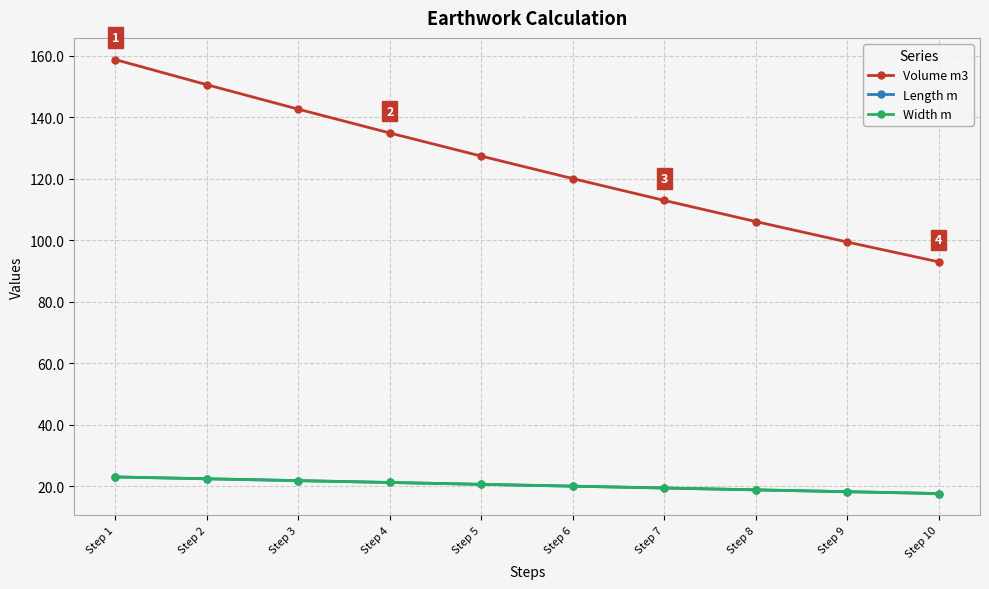

At which label is Volume m3 closest to 125?

Step 5